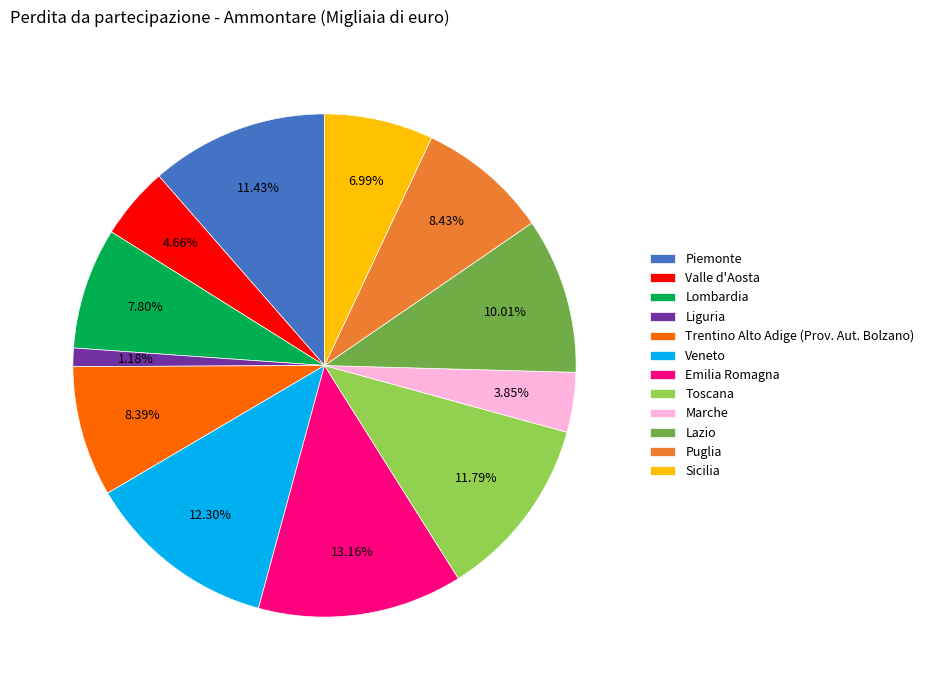

To the nearest percent, what is the difference between the largest and smallest slice percentages?

12%